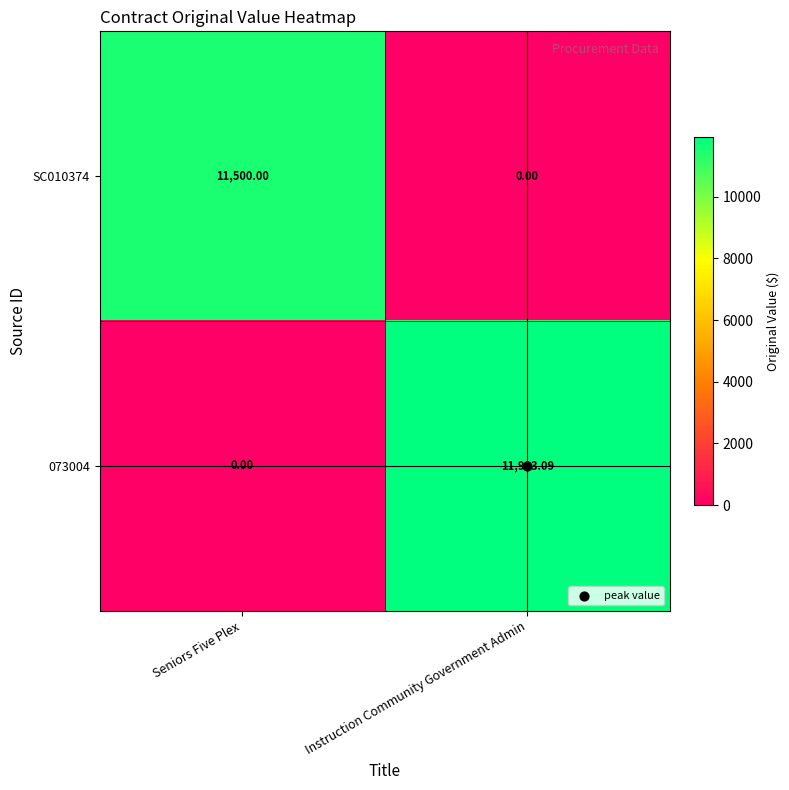

At which category is the sum across all series the highest?

Instruction Community Government Admin